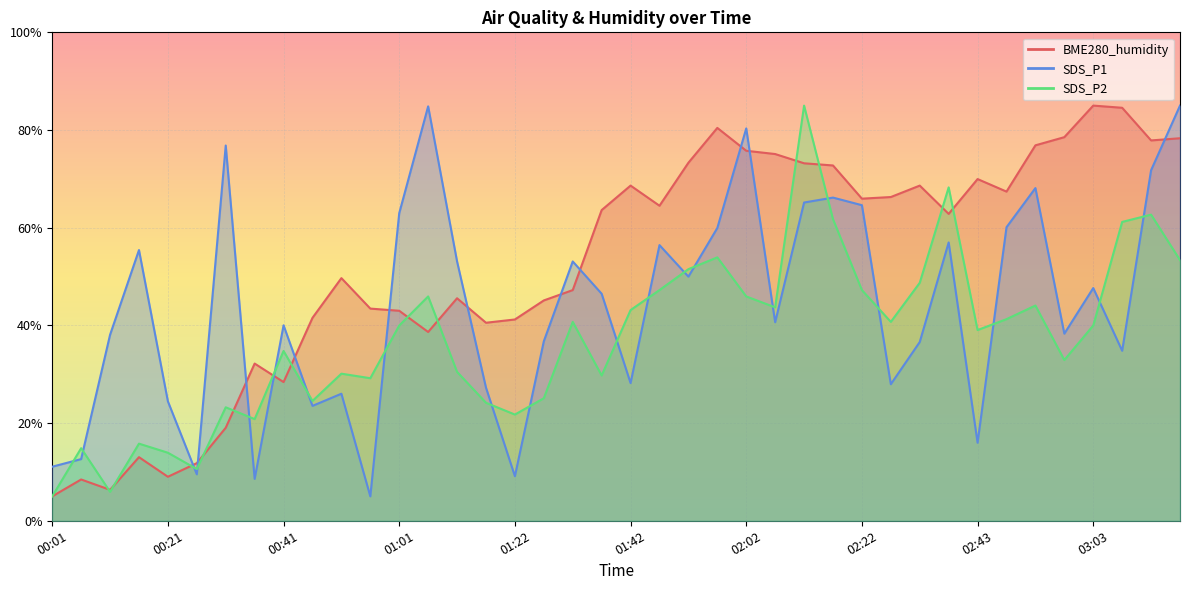

Which has a higher value, 02:02 or 03:08?

03:08